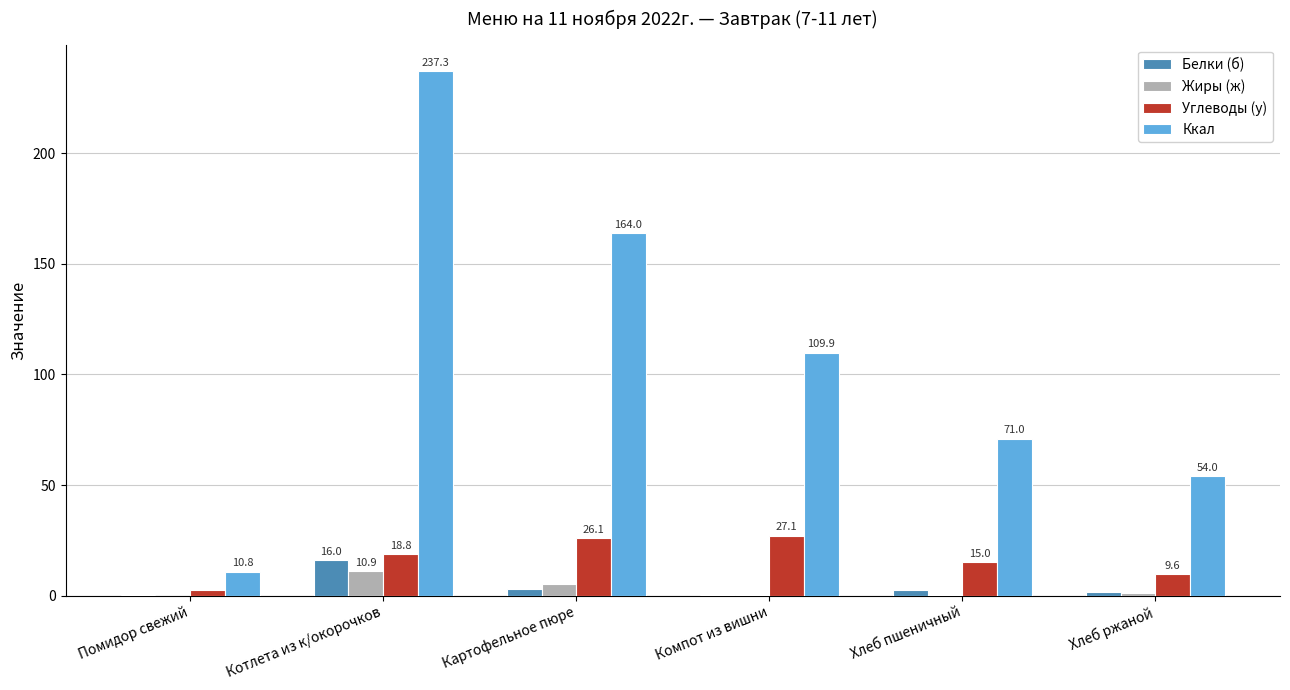

Count the number of categories in the chart.

6